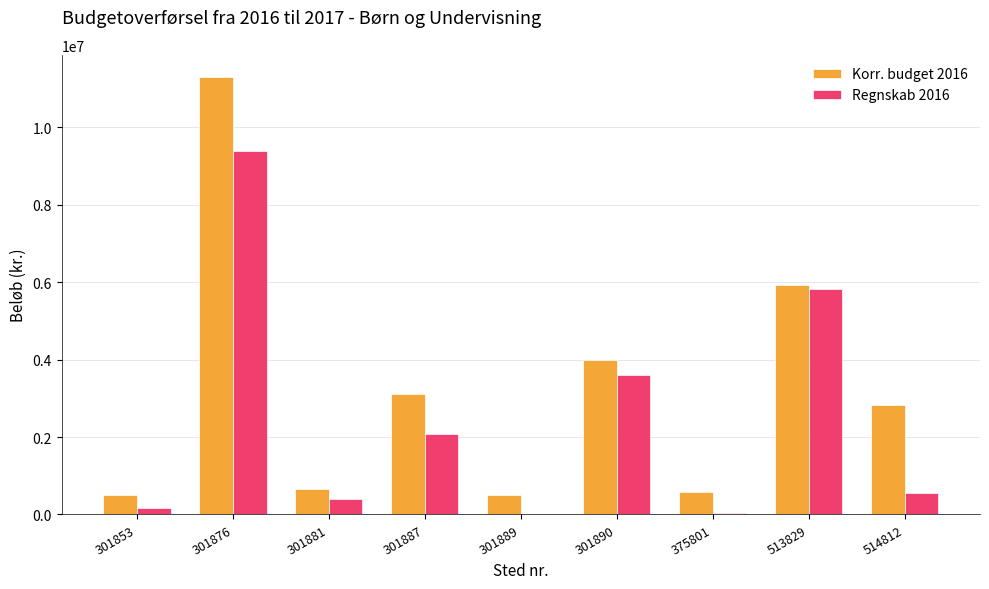

What is the maximum value for Korr. budget 2016?

11310608